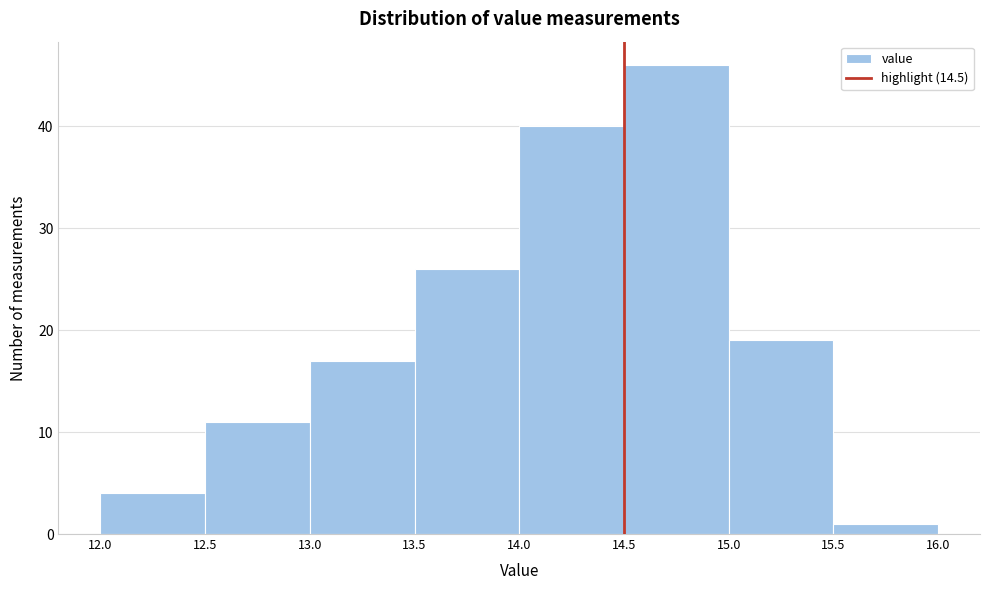

Which range on the x-axis has the tallest bar?

14.5 to 15.0